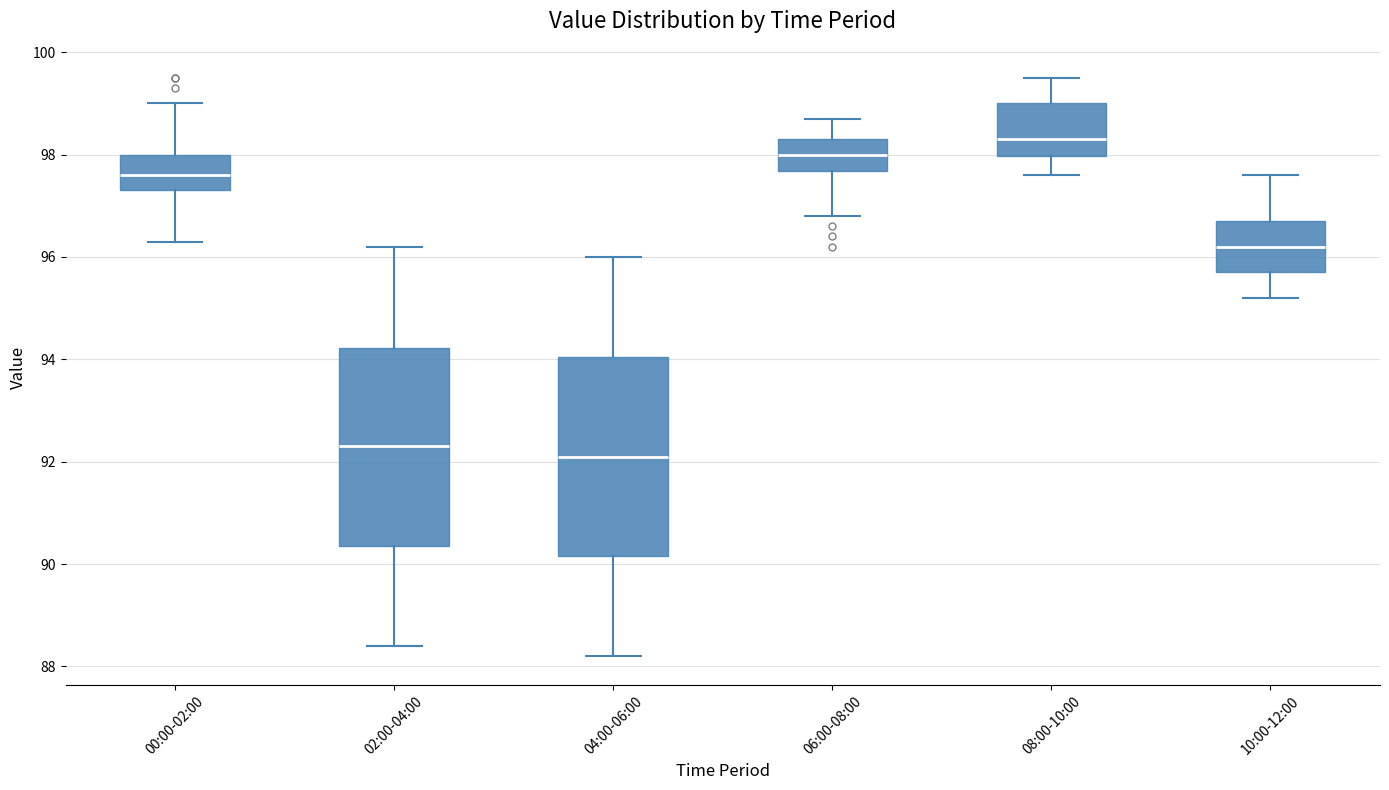

Which box's median line is the lowest?

04:00-06:00